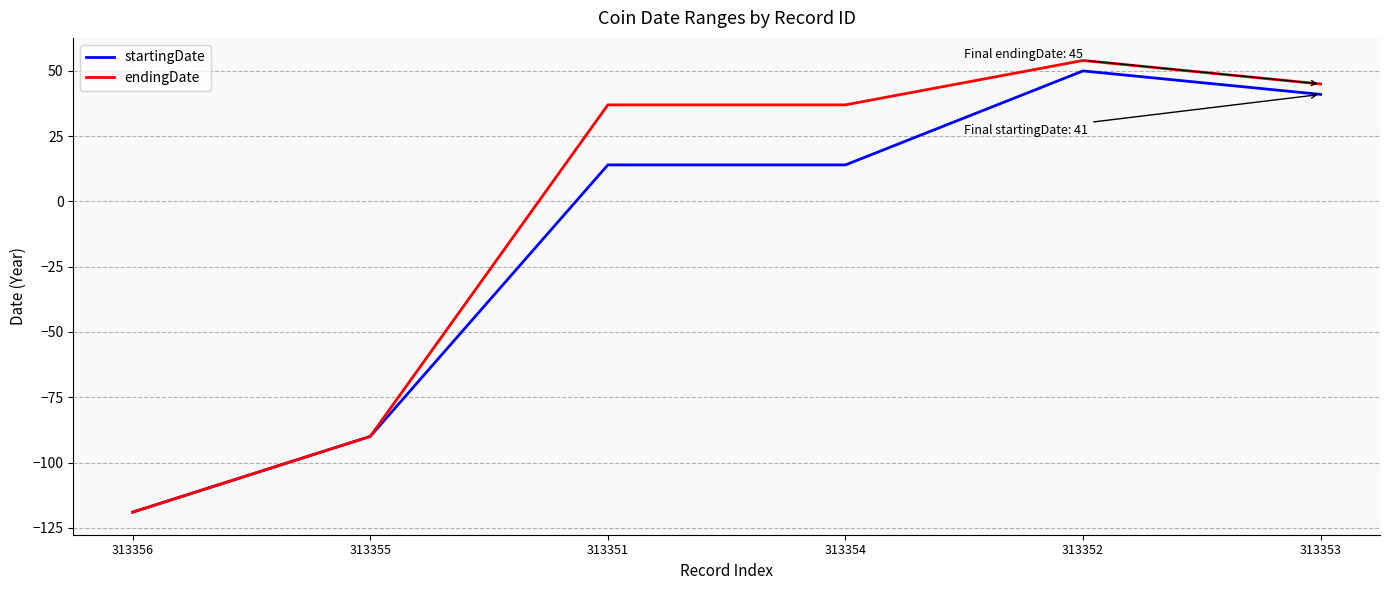

Is it true that endingDate equals 14 at 313351?

False